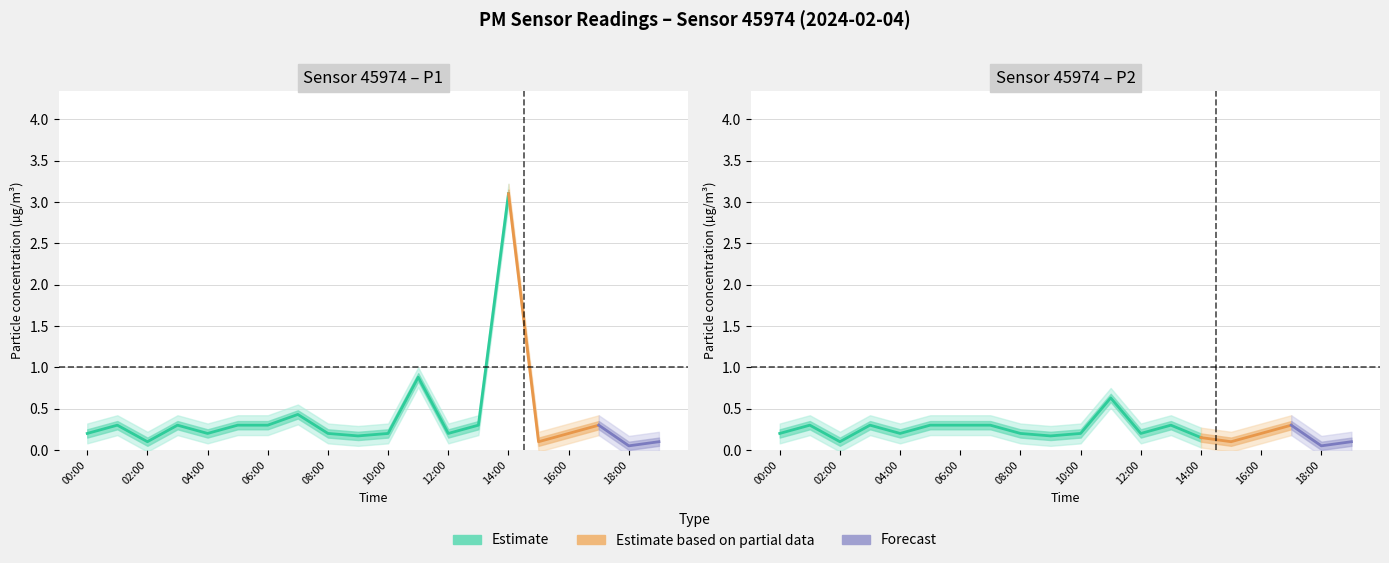

What is the total value across all series at 7?

0.7